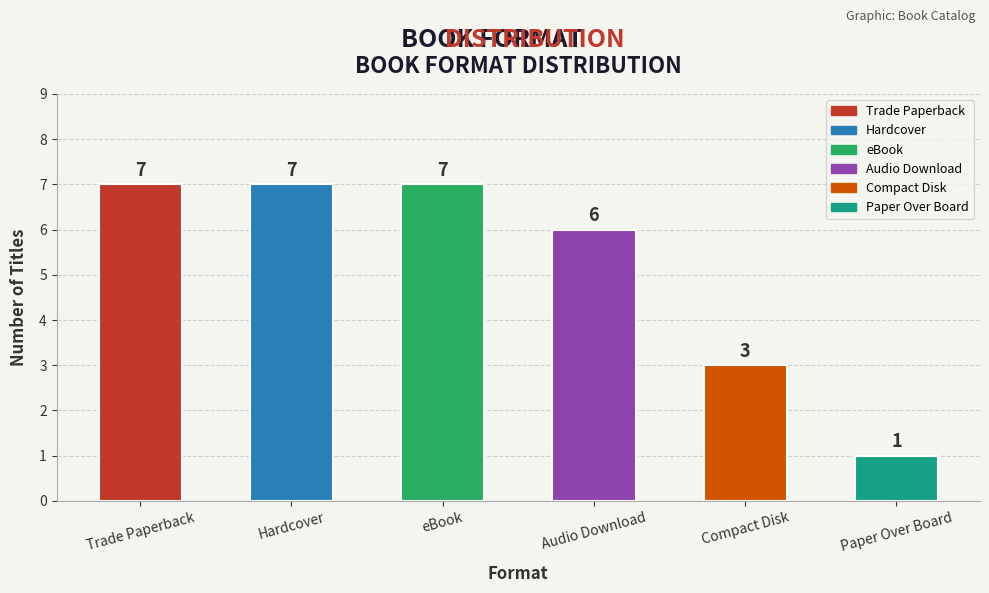

What position from the right is Hardcover?

5